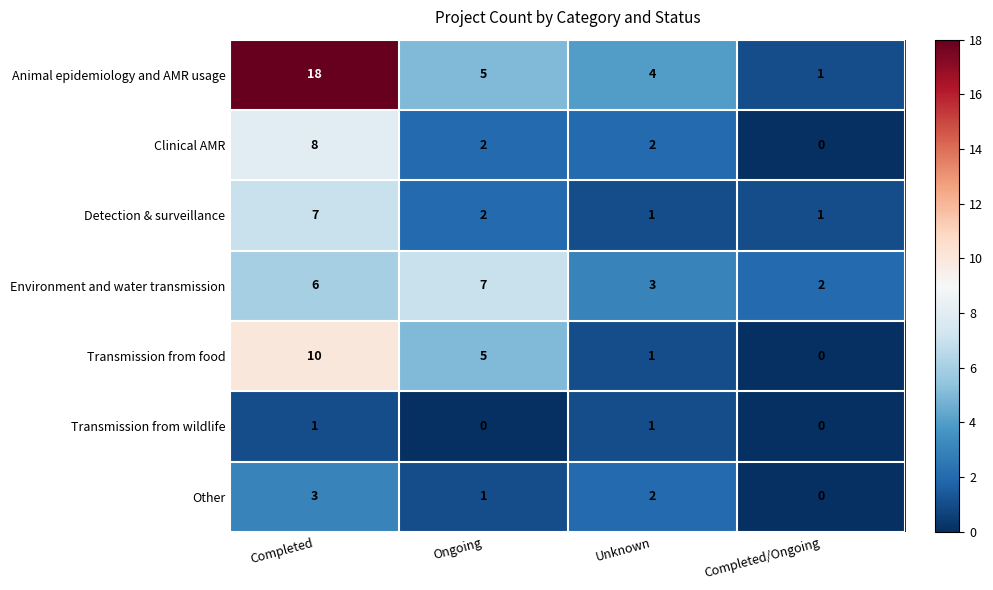

What is the difference between the maximum and minimum values in the Other series?

3